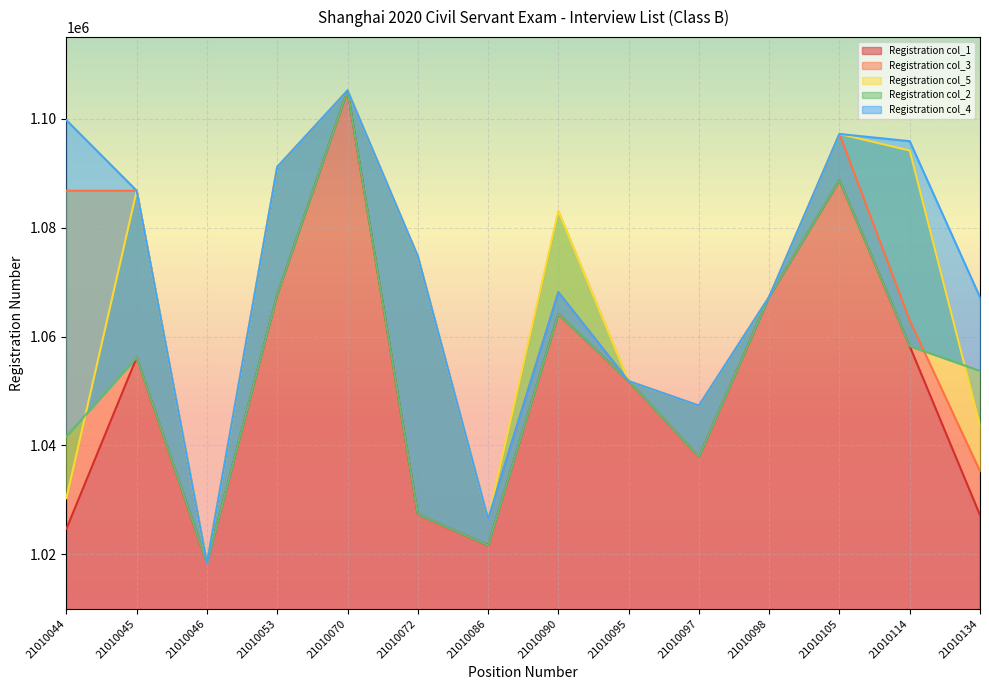

What is the difference between the highest and lowest values at 21010114?

37650